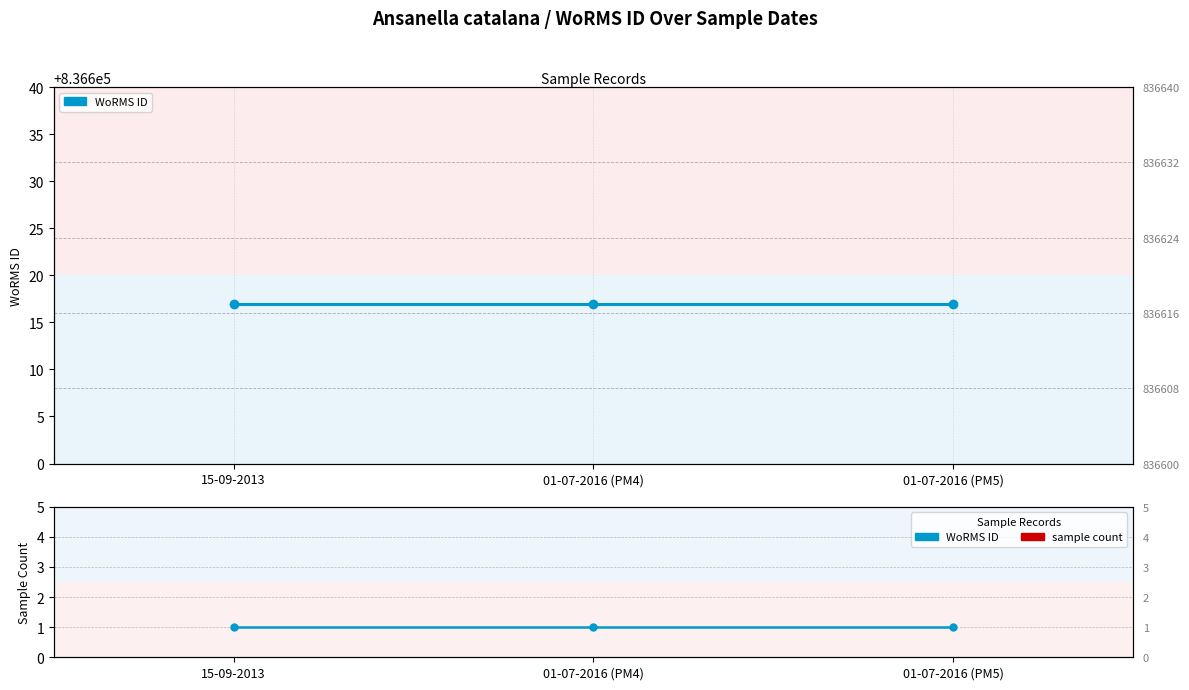

Which category has the highest value across all series?

15-09-2013